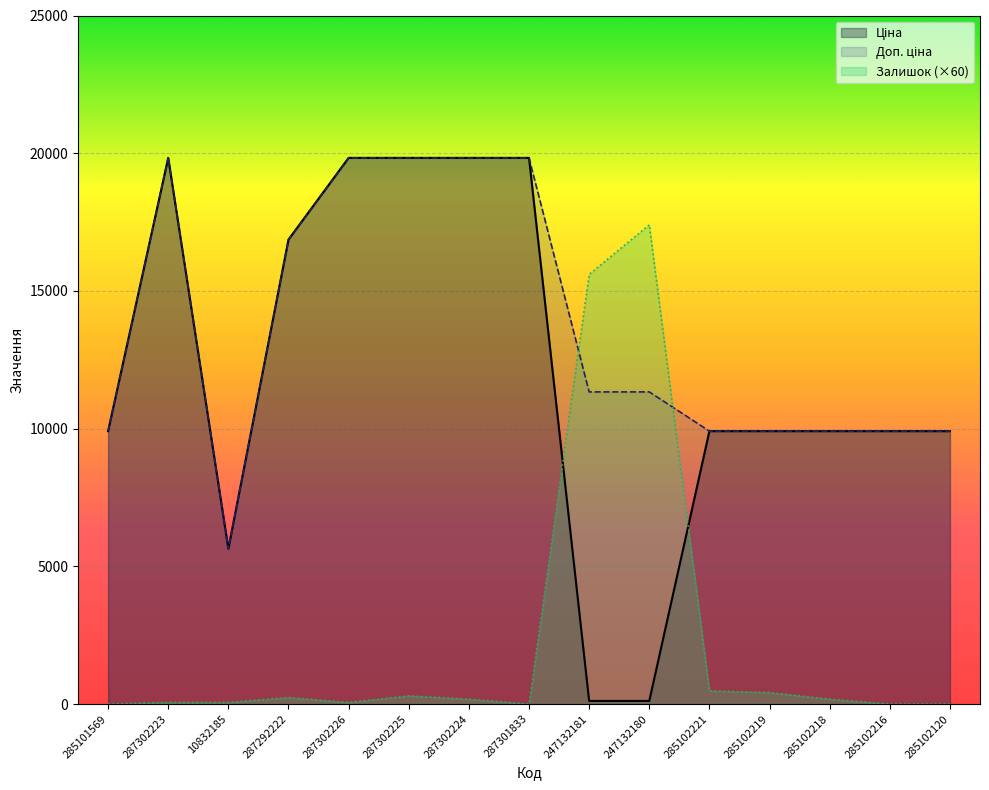

What is the difference between the second highest and second lowest values in the Ціна series?

19717.7